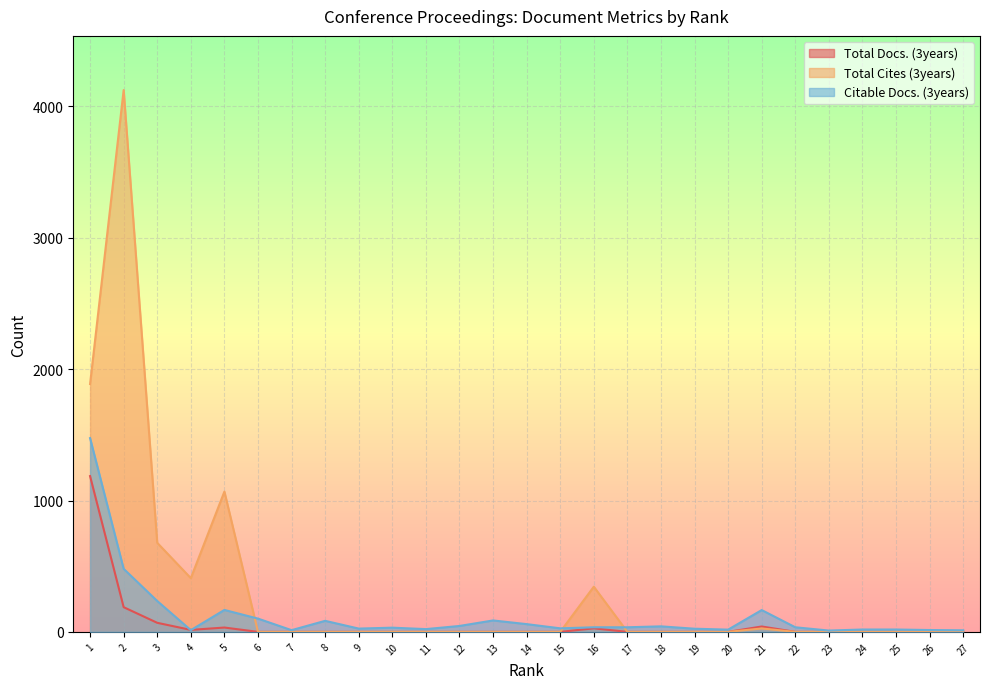

How many lines are shown in the chart?

3